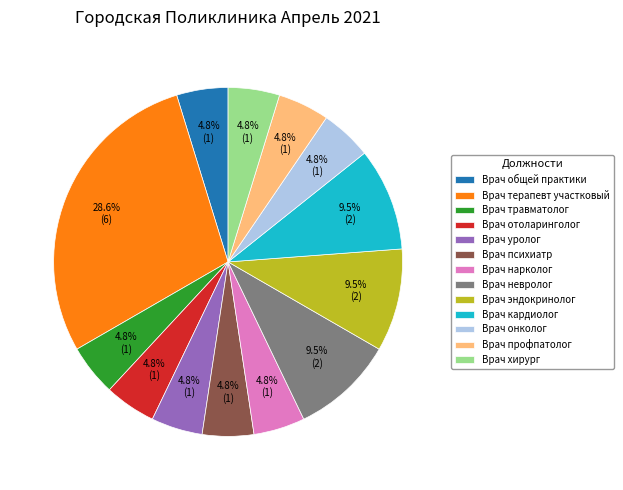

What is the largest slice in the pie chart?

Врач терапевт участковый